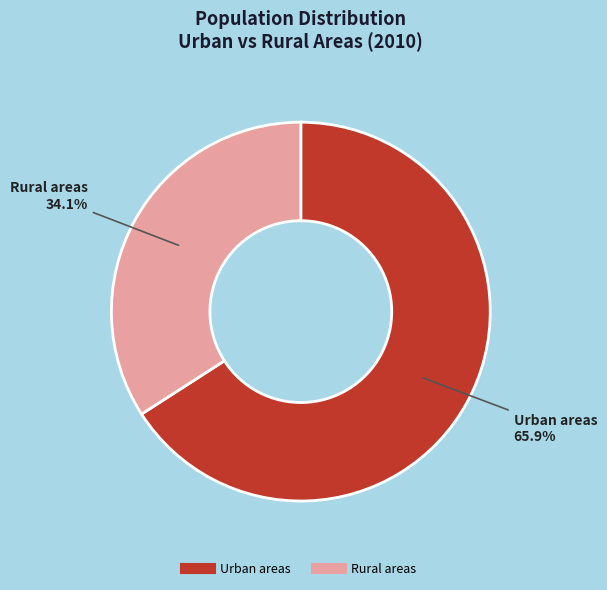

How many slices are in this pie chart?

2